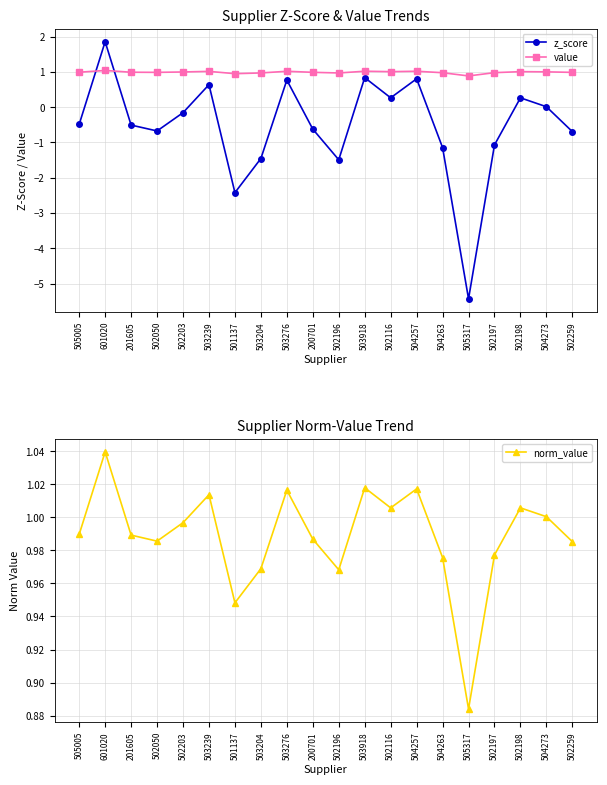

How many interior local peaks does the z_score series have?

6